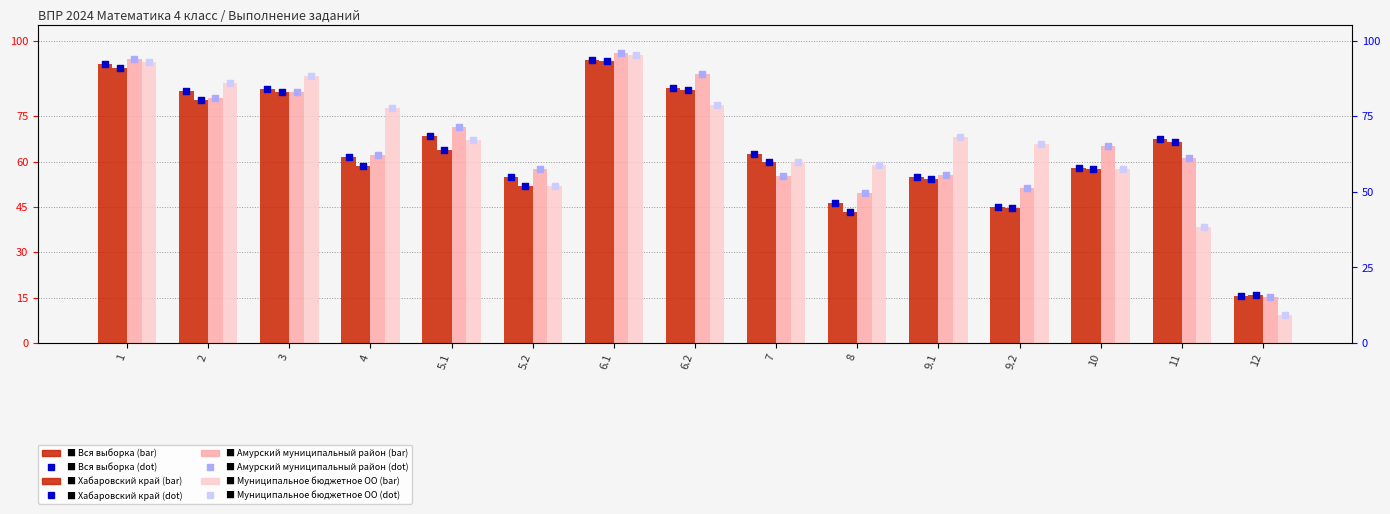

What are all the series names shown in the legend?

Вся выборка, Хабаровский край, Амурский муниципальный район, Муниципальное бюджетное ОО